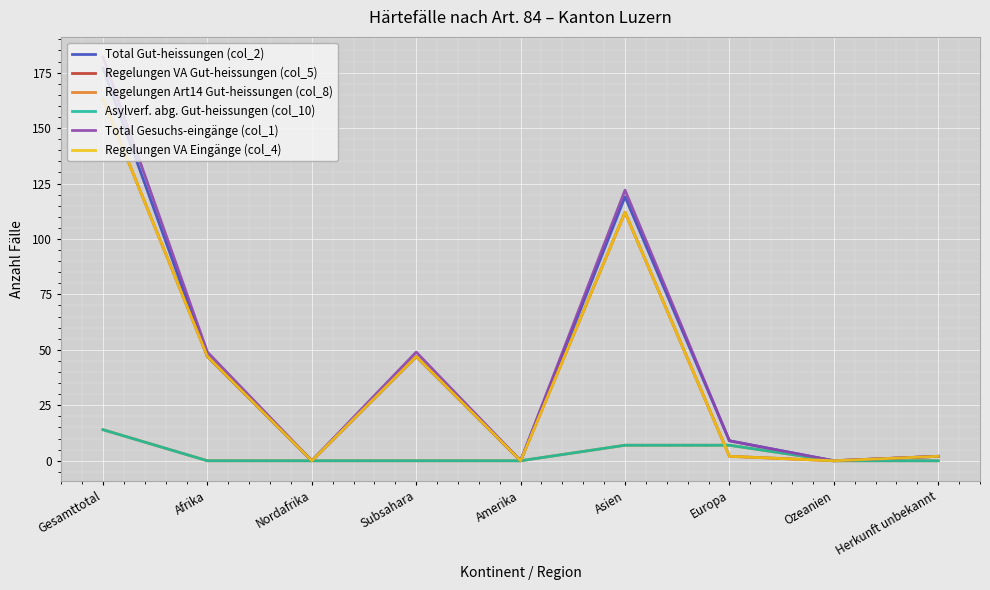

Does the chart have visible grid lines?

Yes